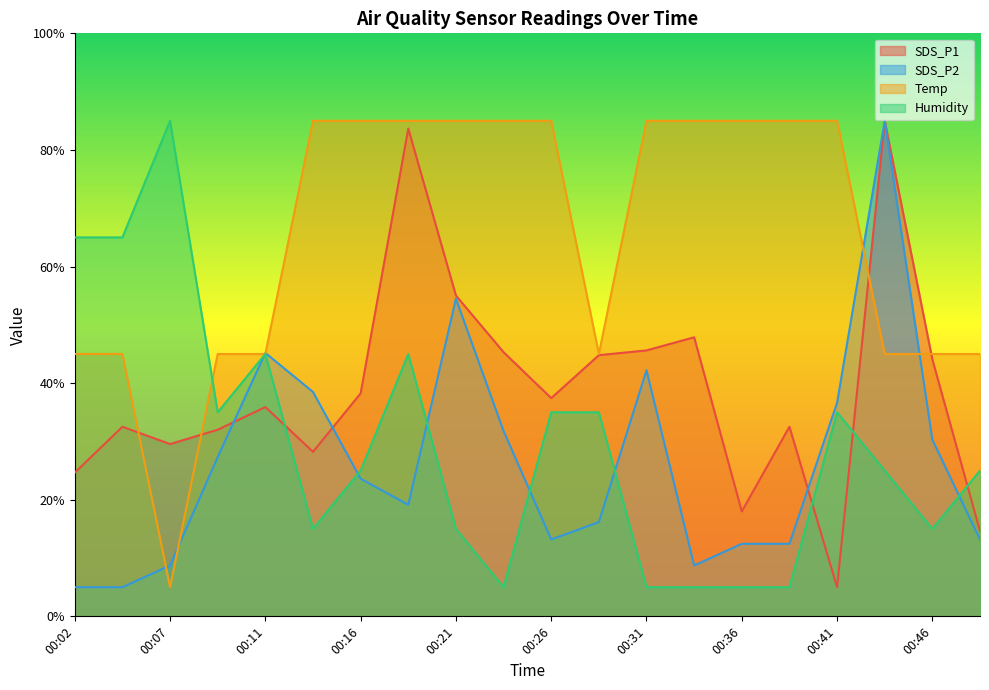

What is the value of the SDS_P1 point at the 14th from the left?

47.9